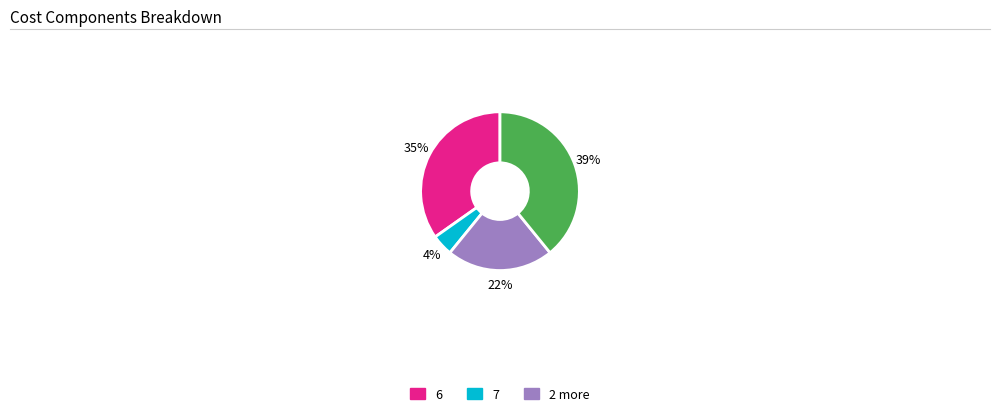

To the nearest percent, what is the difference between the largest and smallest slice percentages?

35%